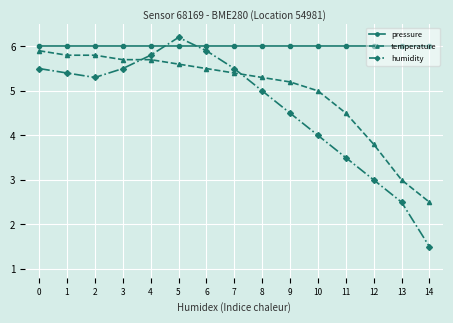

Reading left to right, transcribe all the data shown in this chart.

pressure: 6.0	6.0	6.0	6.0	6.0	6.0	6.0	6.0	6.0	6.0	6.0	6.0	6.0	6.0	6.0
temperature: 5.9	5.8	5.8	5.7	5.7	5.6	5.5	5.4	5.3	5.2	5.0	4.5	3.8	3.0	2.5
humidity: 5.5	5.4	5.3	5.5	5.8	6.2	5.9	5.5	5.0	4.5	4.0	3.5	3.0	2.5	1.5